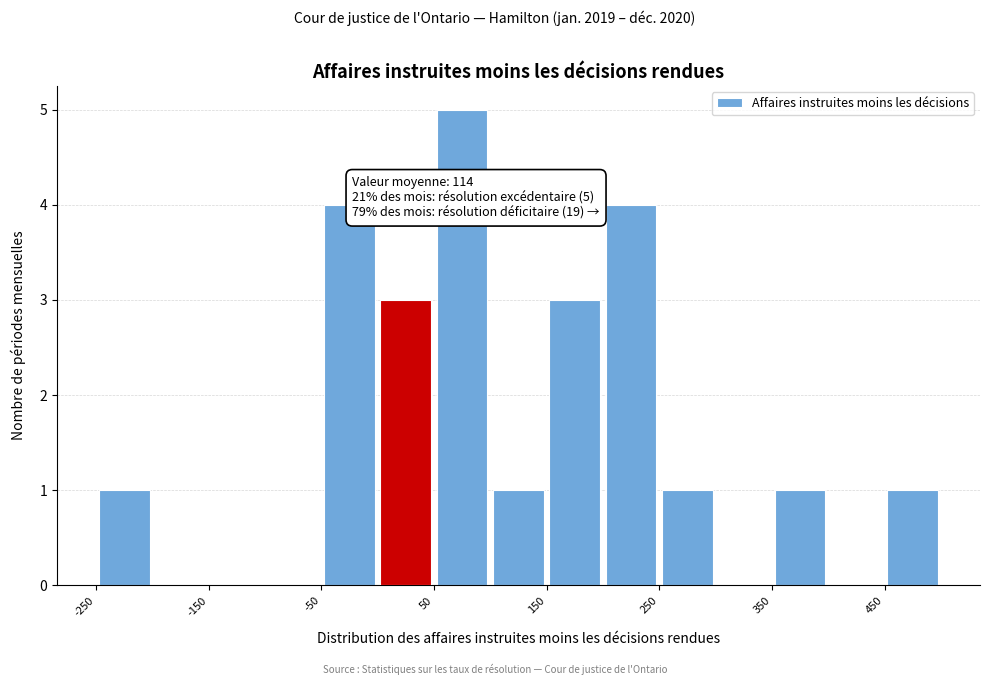

Over which range of the x-axis is the bar tallest?

50 to 100